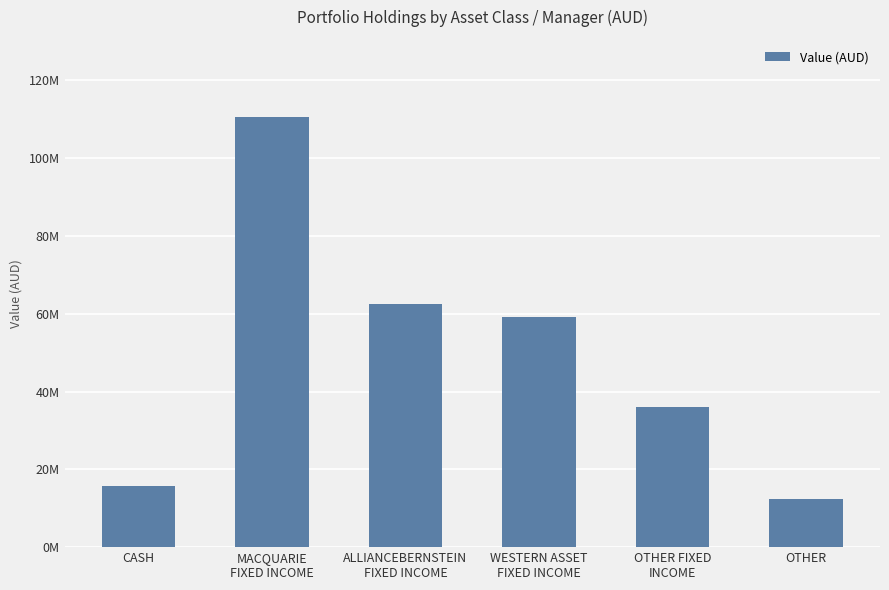

What is the difference between the maximum and second lowest values?

94849312.2